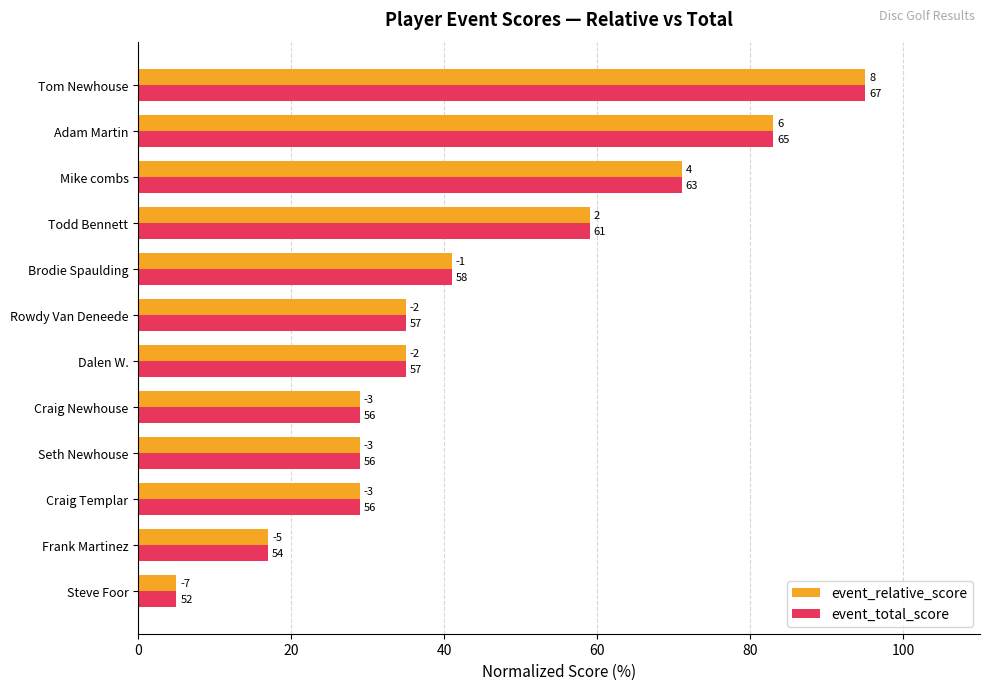

At how many categories does at least one series exceed 46?

4